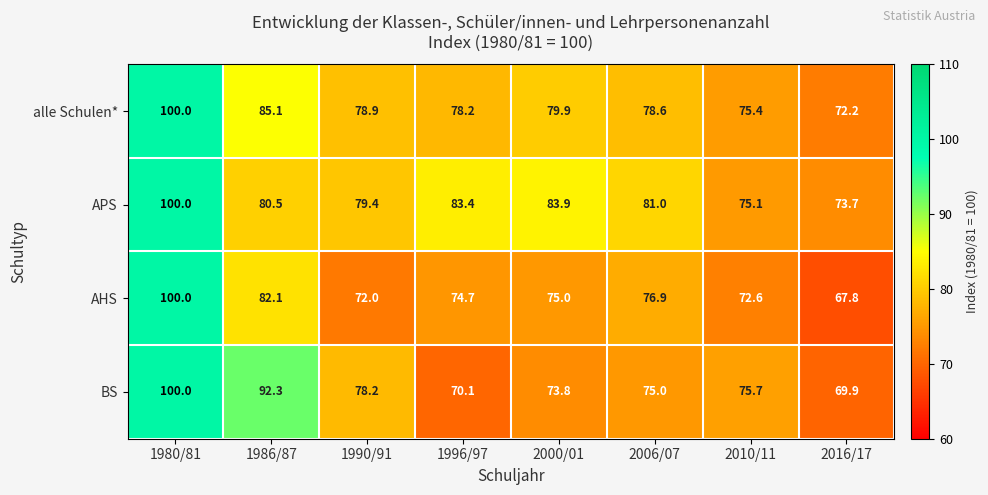

At how many categories does at least one series exceed 68?

8